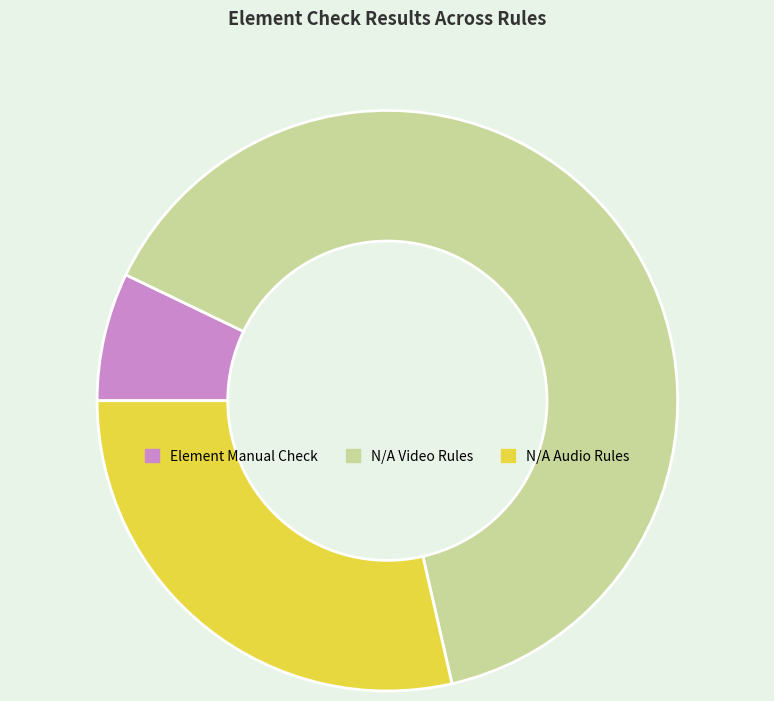

How many slices are in this pie chart?

3